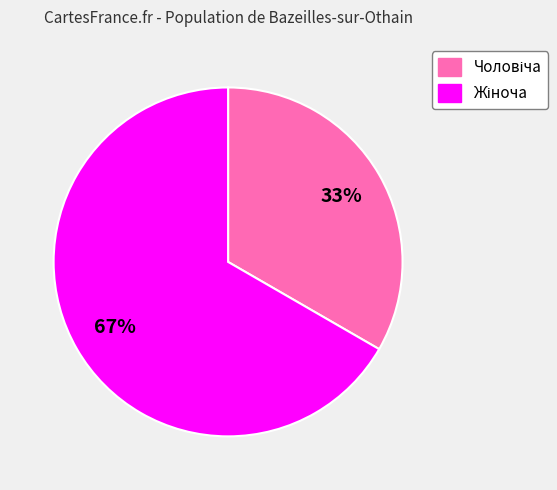

Is there a majority slice in this chart?

Yes